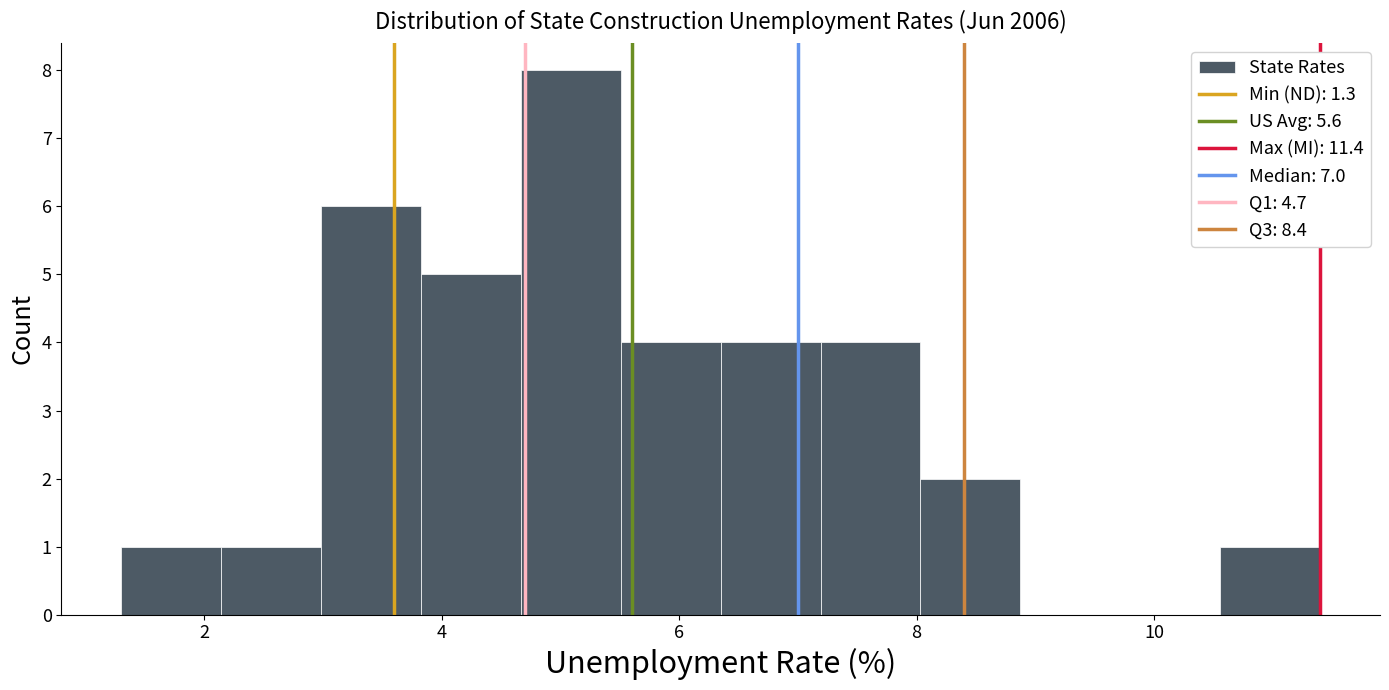

How tall is the bar that spans 1.4 to 2.2 on the x-axis? Neither the bar edges nor the heights are printed on the chart, so give them approximately, as read against the axes.

1